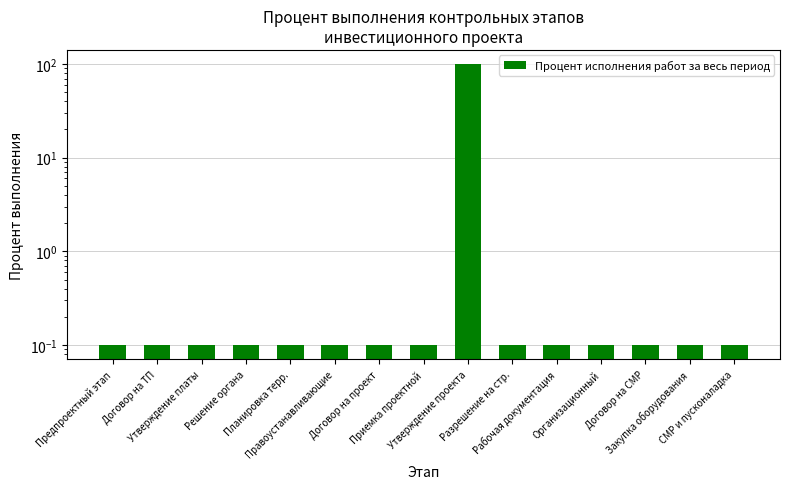

Rank the categories by value from highest to lowest.

Утверждение проекта, Предпроектный этап, Договор на ТП, Утверждение платы, Решение органа, Планировка терр., Правоустанавливающие, Договор на проект, Приемка проектной, Разрешение на стр., Рабочая документация, Организационный, Договор на СМР, Закупка оборудования, СМР и пусконаладка